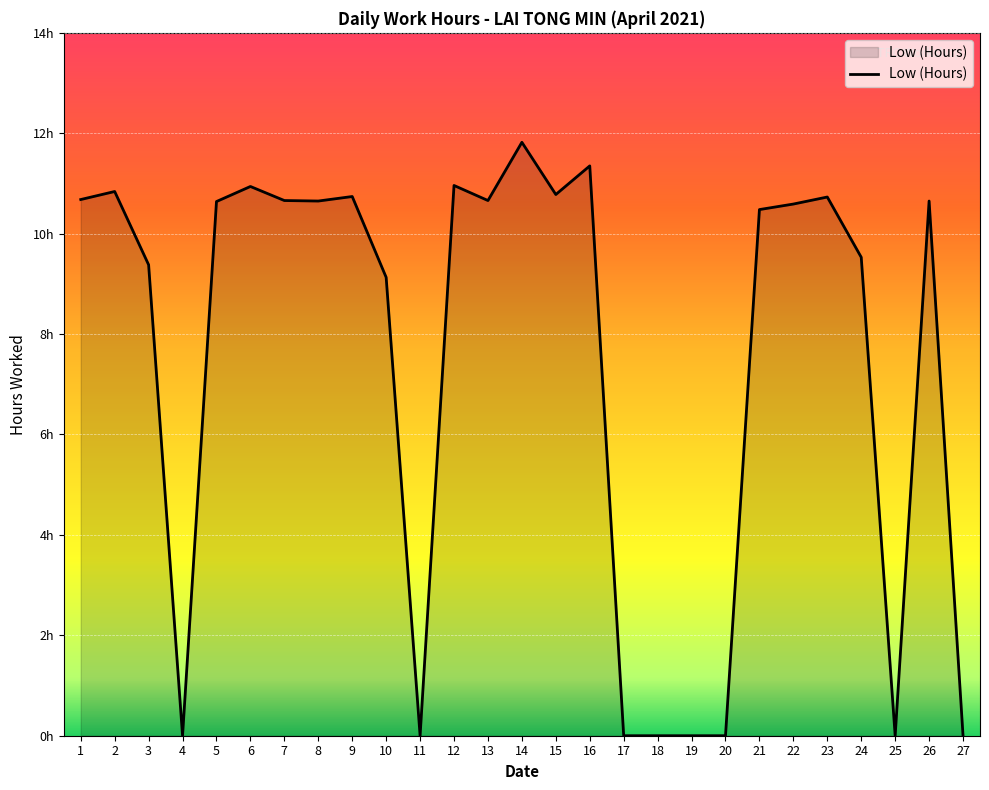

Does the chart have visible grid lines?

Yes